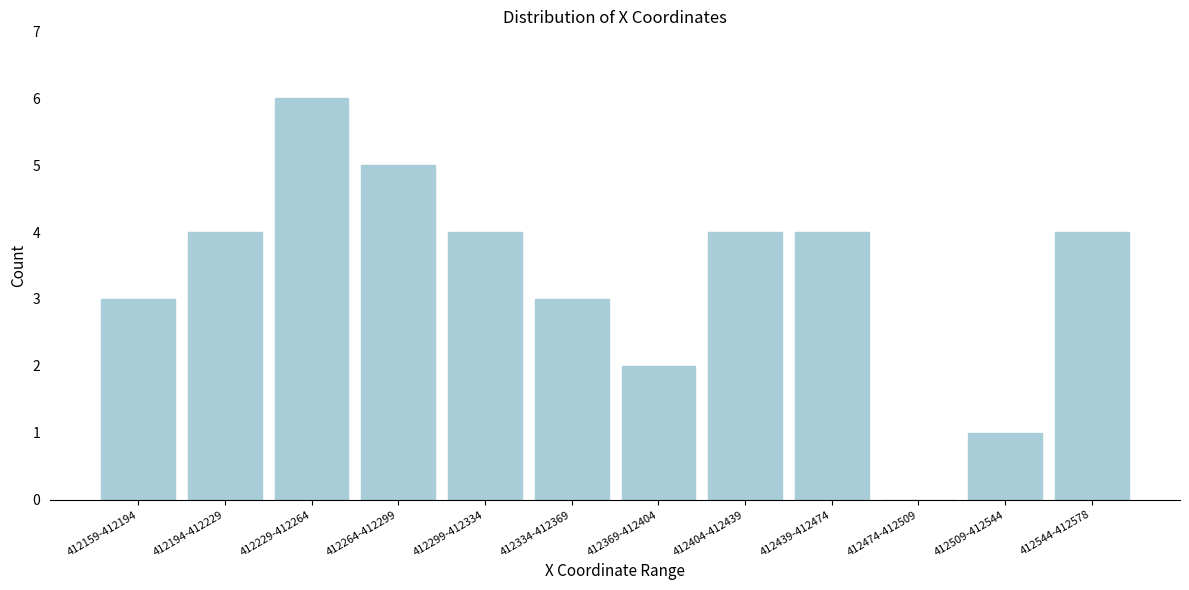

Reading left to right, what are all the values shown in this chart?

412159-412194=3	412194-412229=4	412229-412264=6	412264-412299=5	412299-412334=4	412334-412369=3	412369-412404=2	412404-412439=4	412439-412474=4	412474-412509=0	412509-412544=1	412544-412578=4